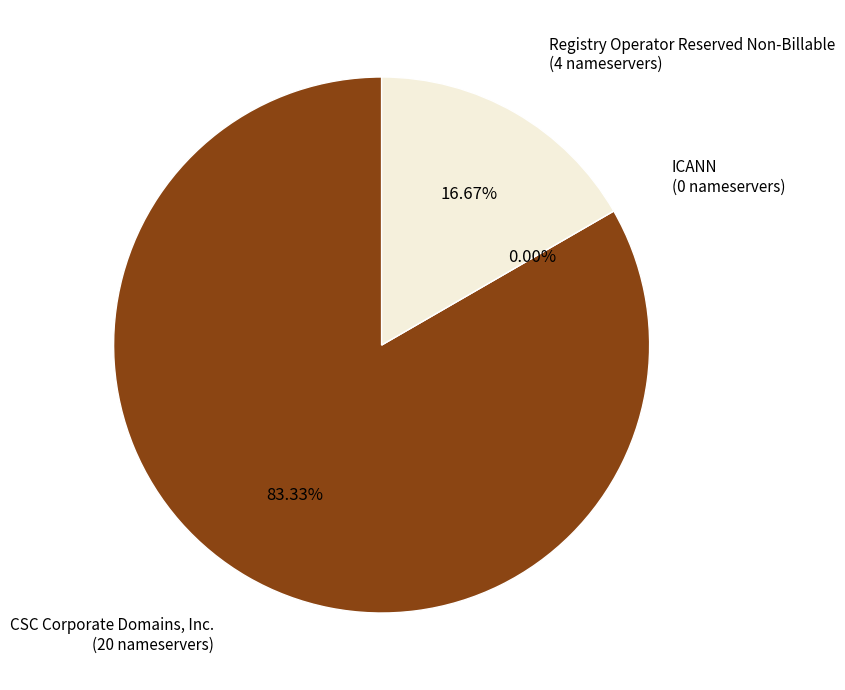

Count the number of slices in the pie.

3